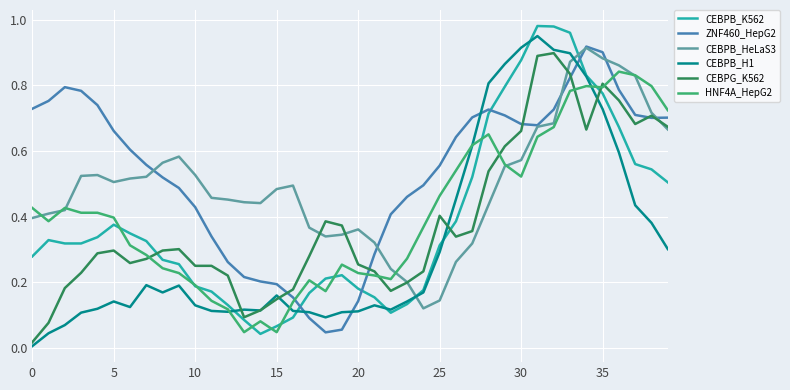

After their last crossing, which series has the higher values: CEBPB_K562 or ZNF460_HepG2?

ZNF460_HepG2